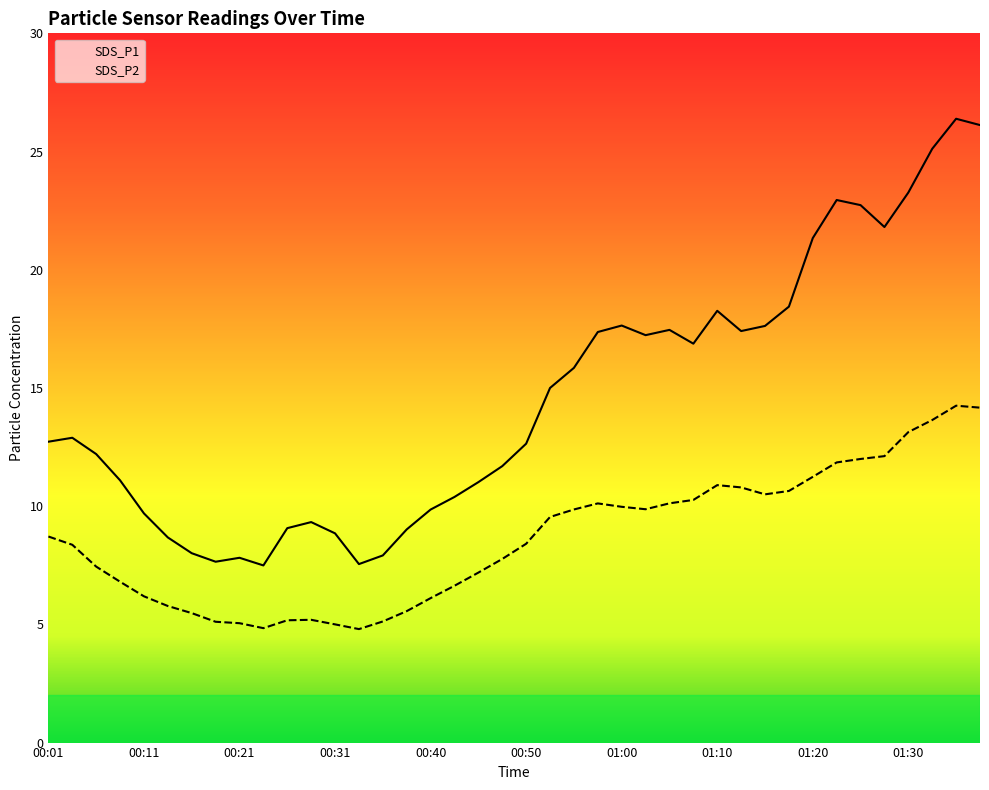

Reading left to right, extract all data points from this chart.

00:01=8.7	00:04=8.4	00:06=7.4	00:09=6.8	00:11=6.2	00:14=5.8	00:16=5.5	00:18=5.1	00:21=5.0	00:23=4.8	00:26=5.2	00:28=5.2	00:31=5.0	00:33=4.8	00:35=5.1	00:38=5.6	00:40=6.1	00:43=6.6	00:45=7.2	00:48=7.8	00:50=8.4	00:53=9.5	00:55=9.9	00:57=10.1	01:00=10.0	01:02=9.9	01:05=10.1	01:07=10.3	01:10=10.9	01:12=10.8	01:15=10.5	01:17=10.6	01:20=11.2	01:22=11.8	01:25=12.0	01:27=12.1	01:30=13.1	01:32=13.6	01:34=14.2	01:37=14.2